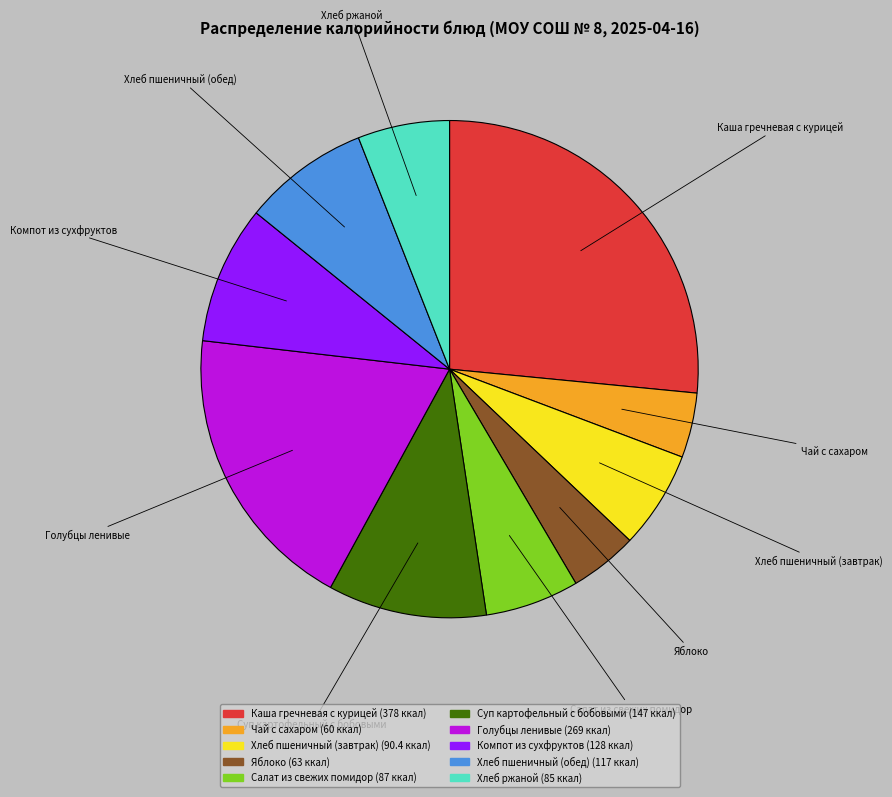

Is the sum of Хлеб пшеничный (обед) and Каша гречневая с курицей greater than half?

No